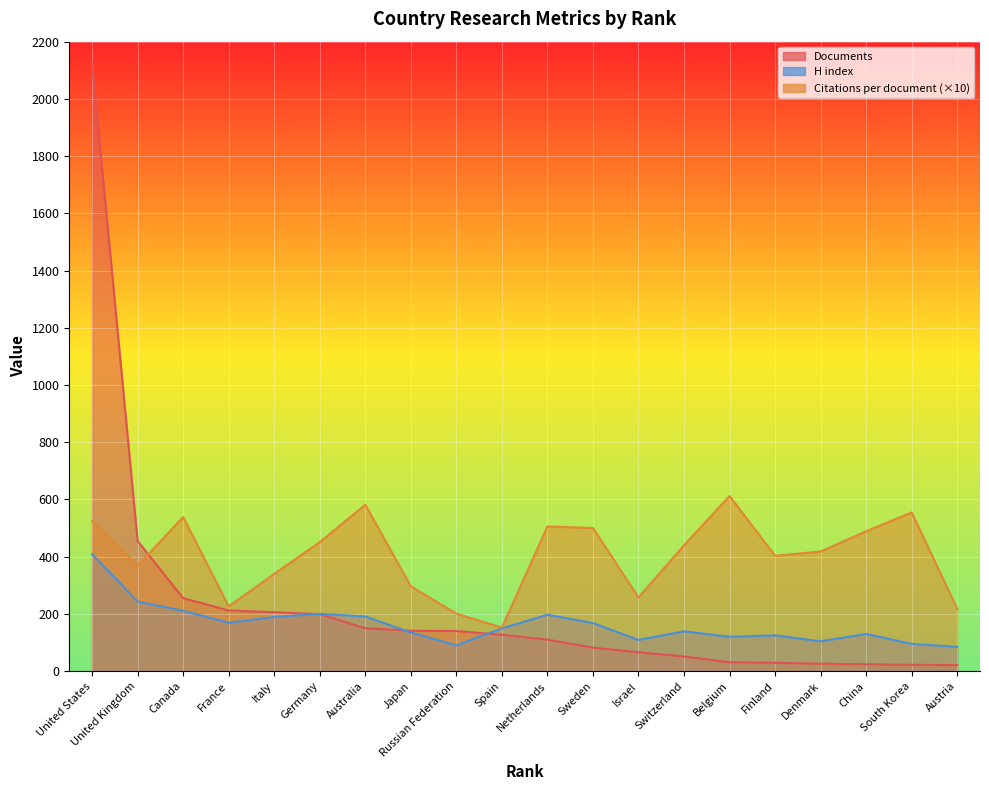

The value of Documents at Canada is 122.9. True or false?

False